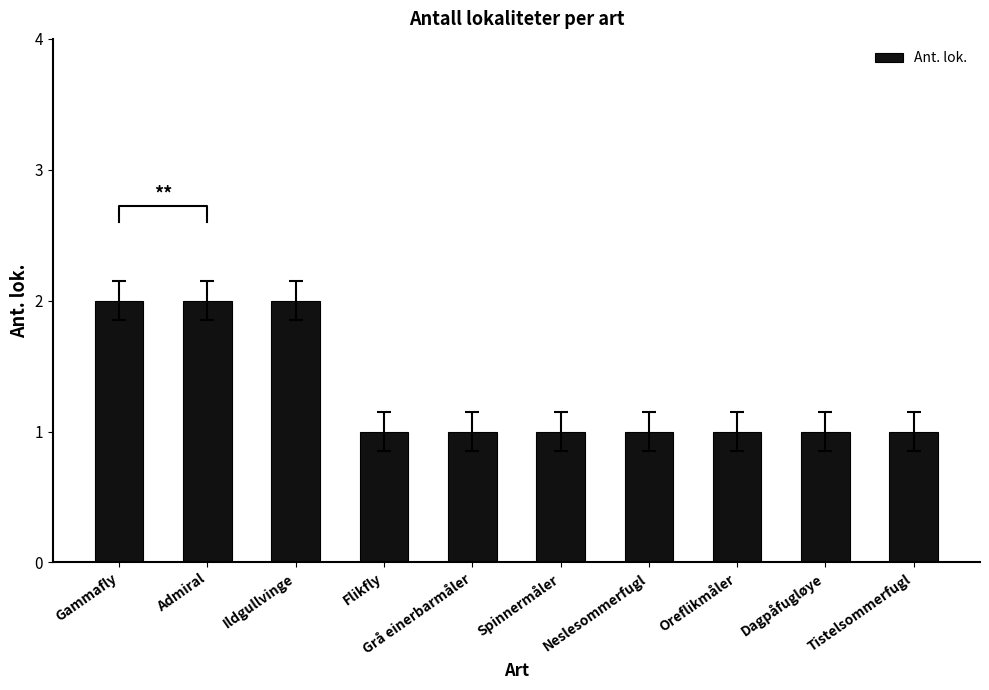

What is the greatest value displayed?

2